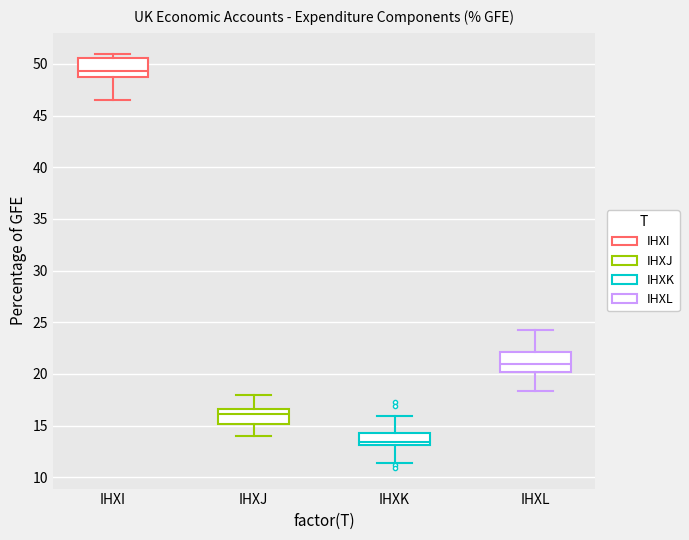

Which box has the lowest median line?

IHXK